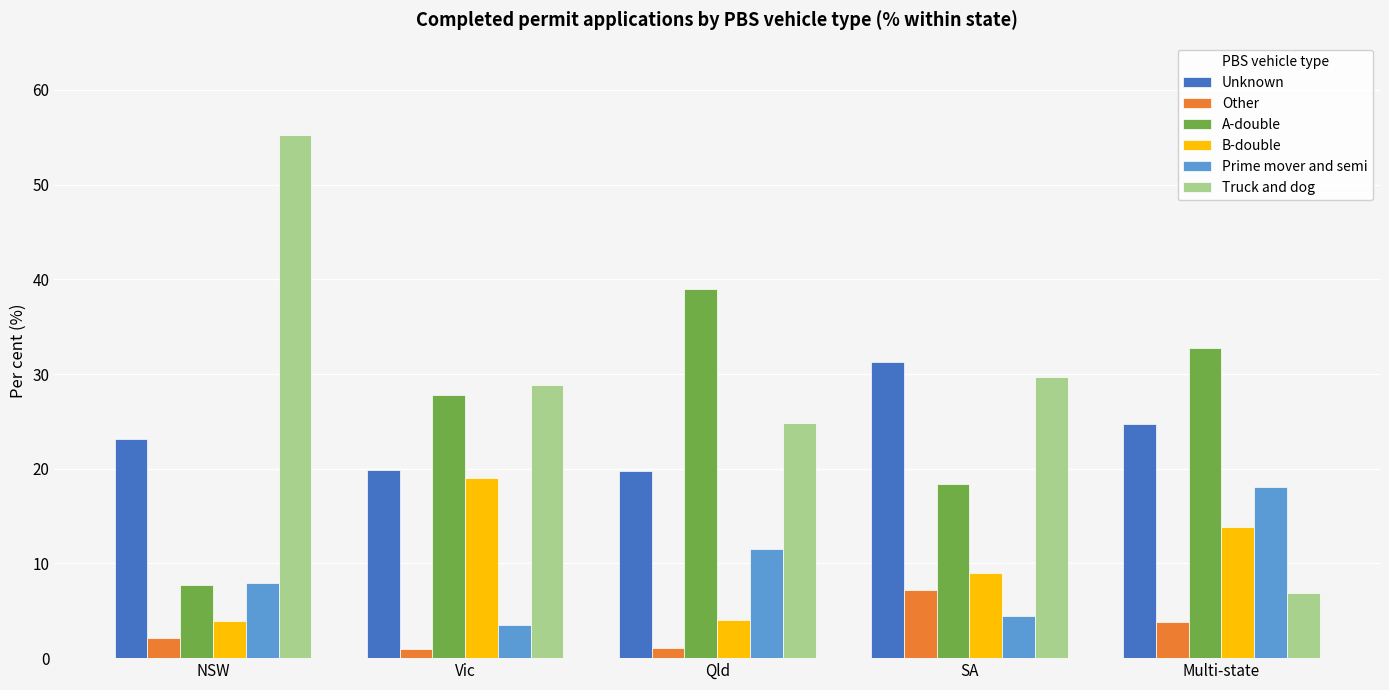

Which series changed the most between Vic and Multi-state?

Truck and dog